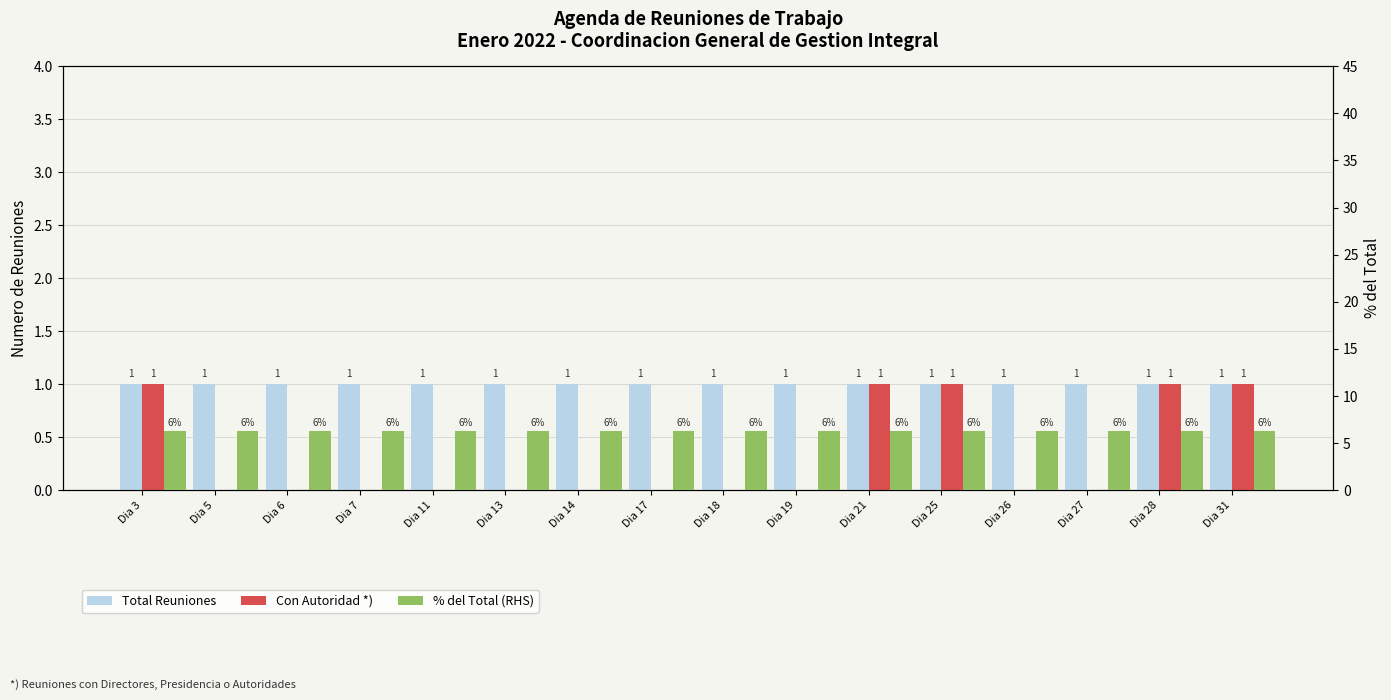

What is the difference between the highest and lowest values at Dia 28?

5.2